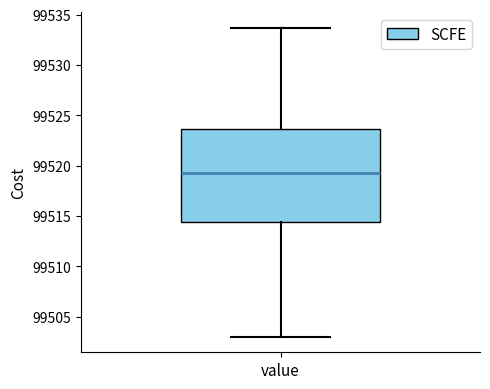

Where does the lower whisker of the box for value end on the y-axis? The values are not printed on the chart, so give them approximately, as read against the axis.

99503.0